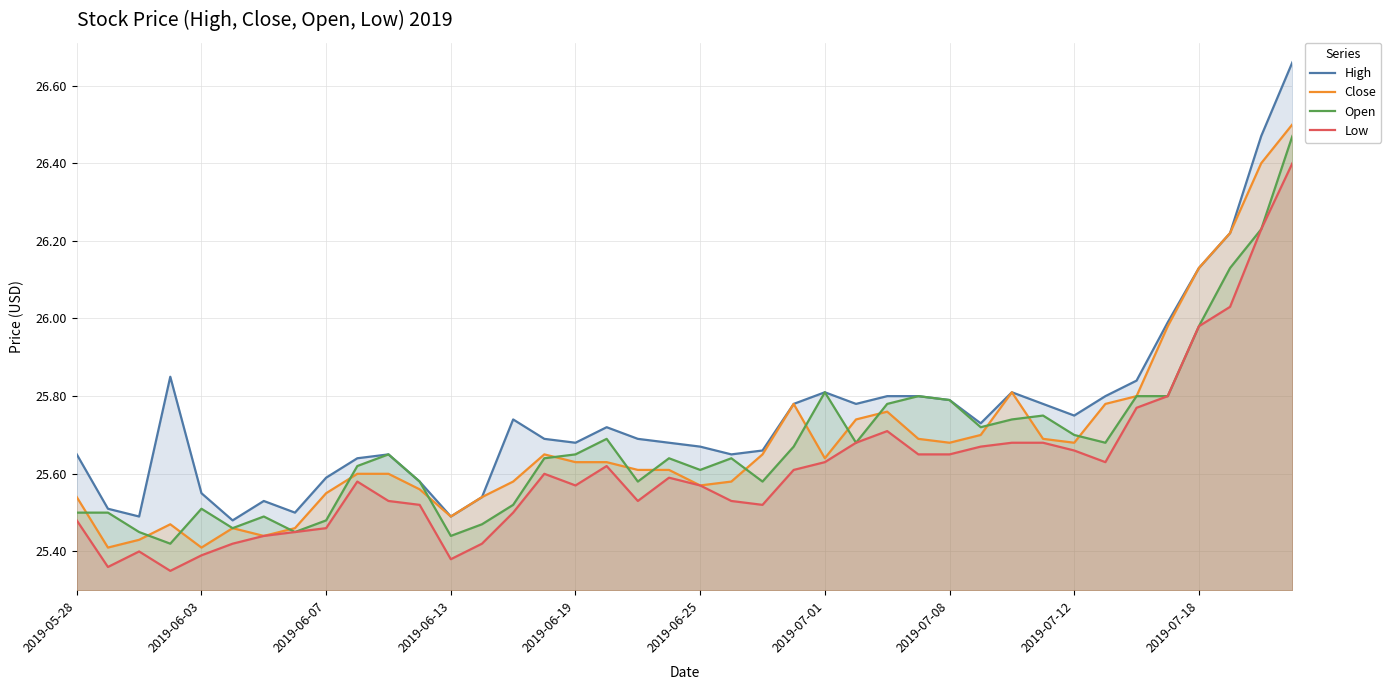

Which series has the largest range (max minus min)?

High